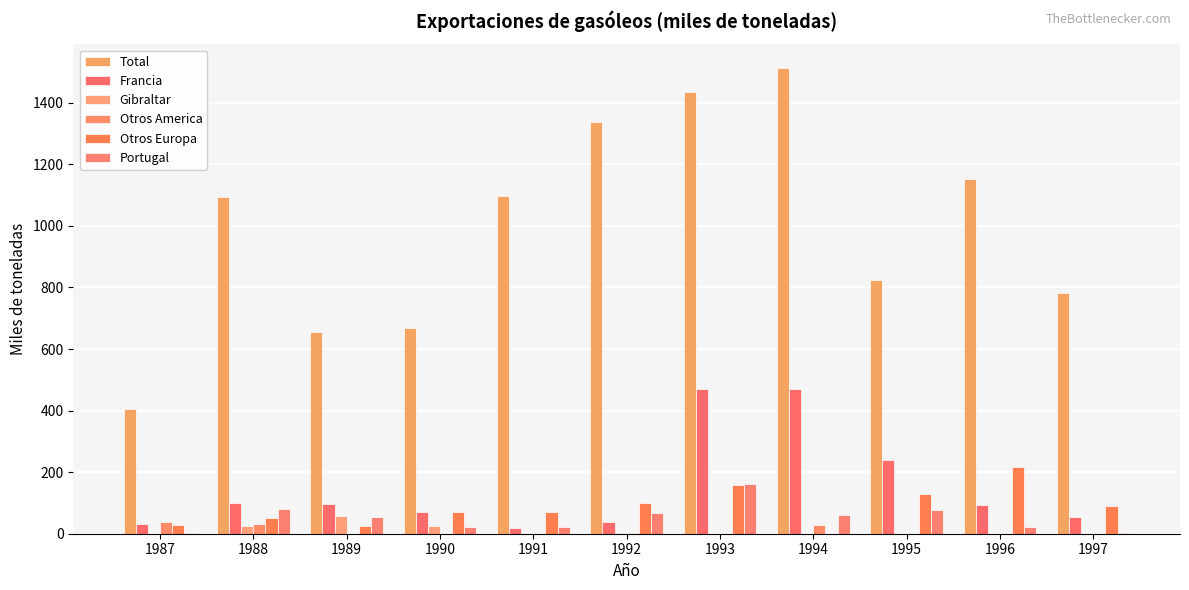

How many distinct data groups are displayed?

6